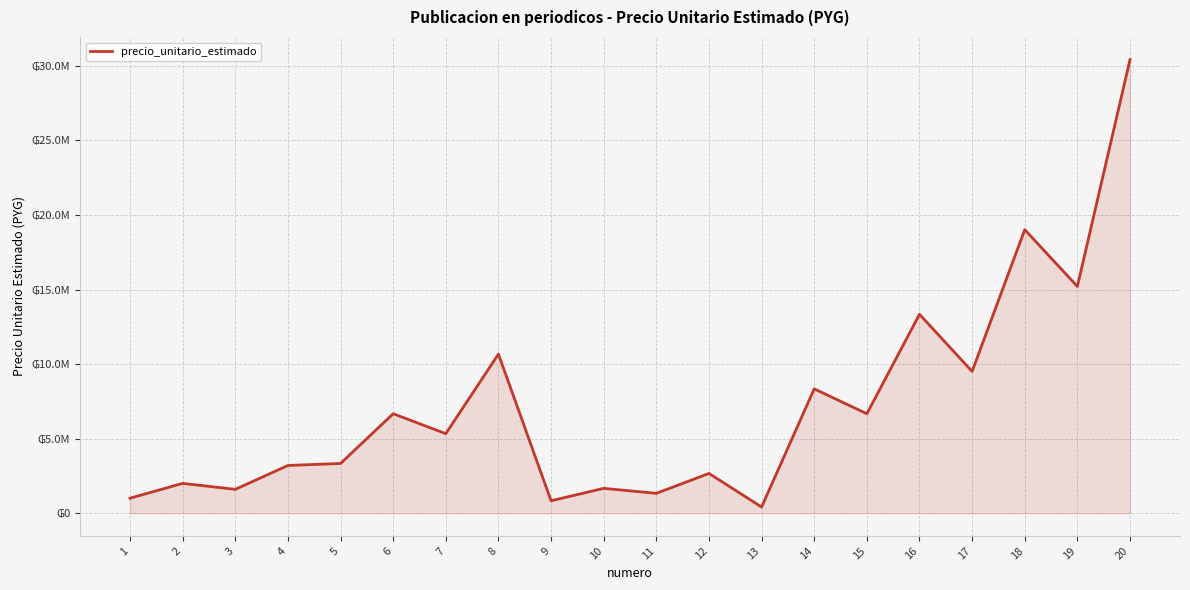

What is the value of the 20th point from the left?

30415200